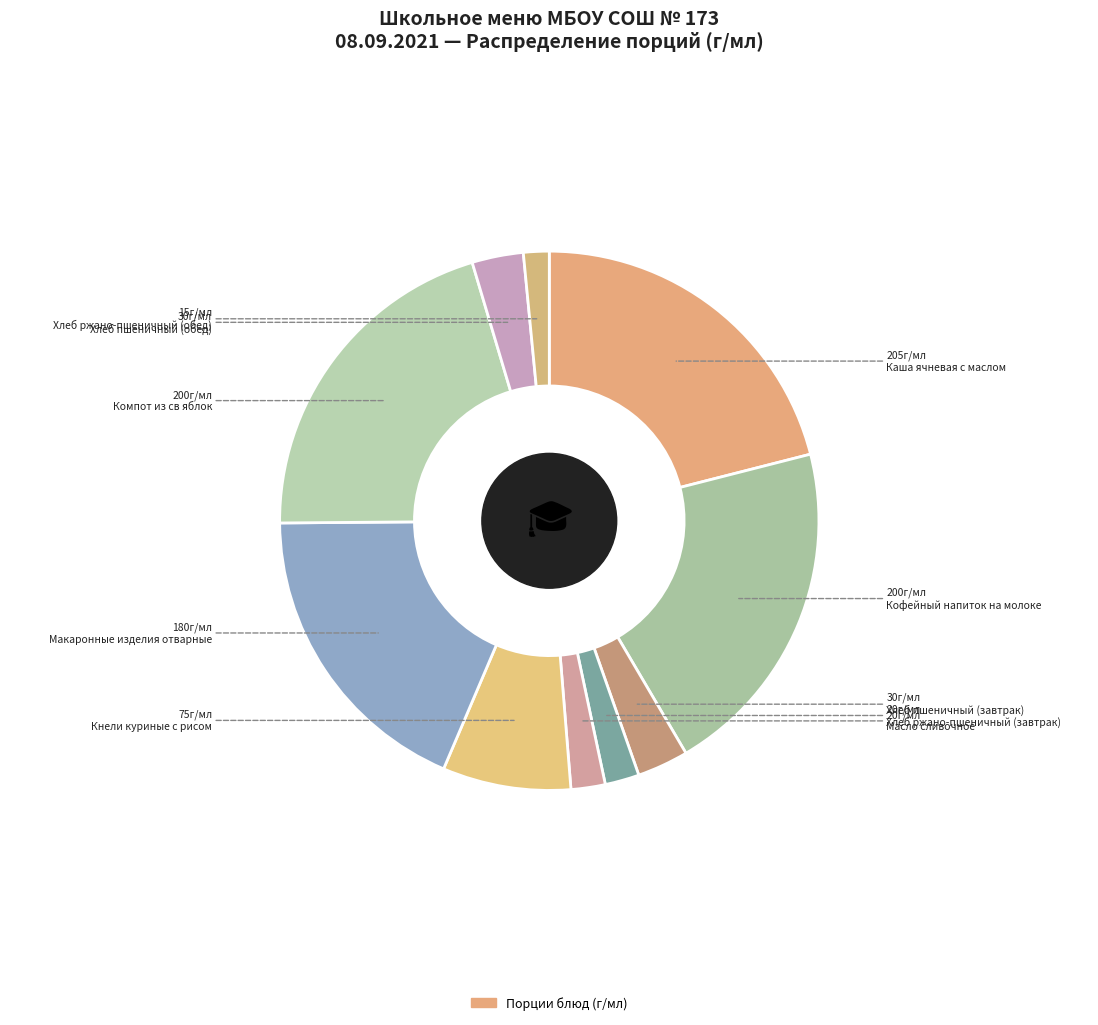

What is the smallest slice in the pie chart?

Хлеб ржано-пшеничный (обед)